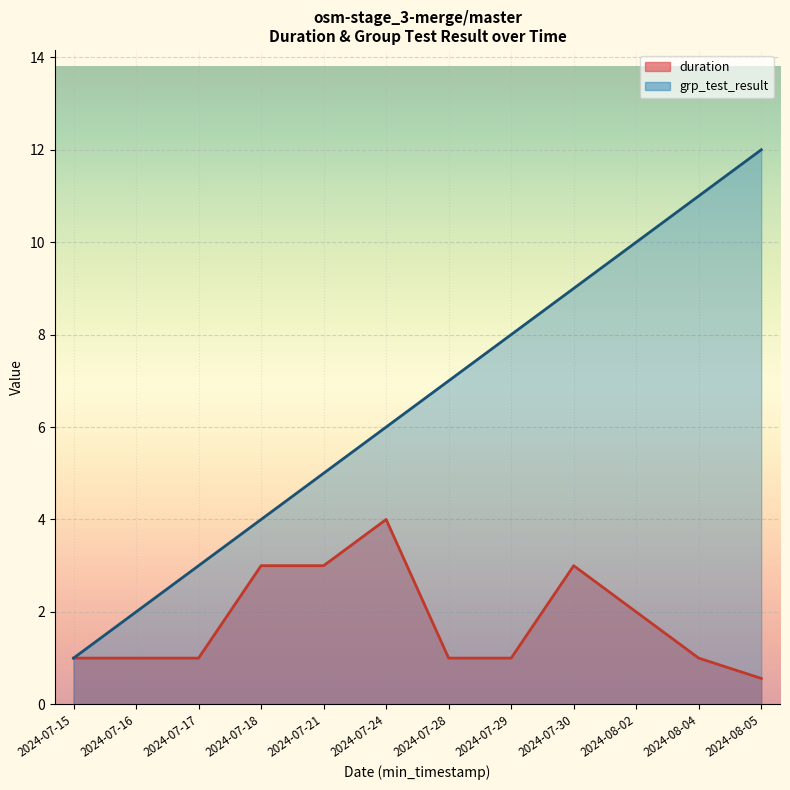

Where is the first local minimum for duration?

2024-07-16